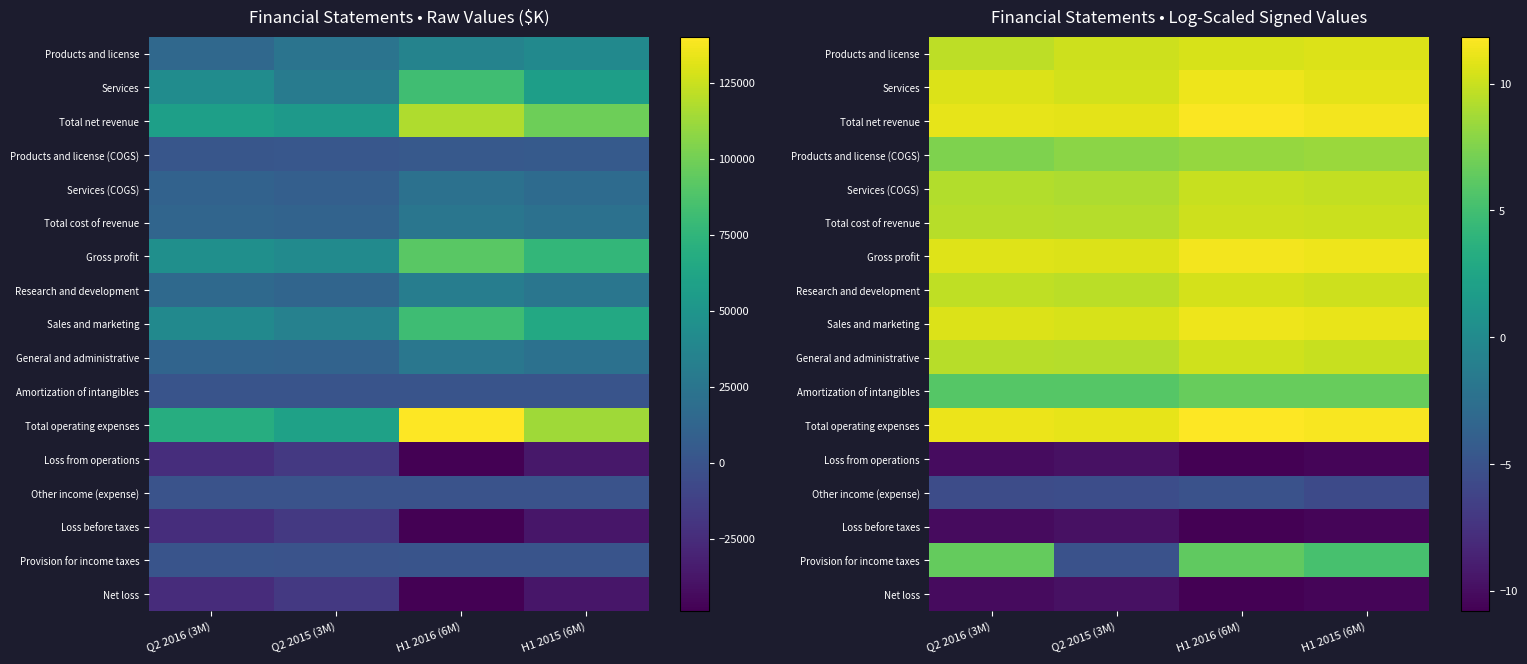

At which label does Provision for income taxes first exceed 6?

Q2 2016 (3M)